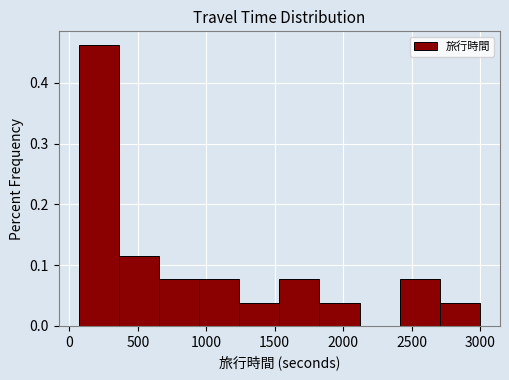

How tall is the bar that spans 2400 to 2700 on the x-axis? Neither the bar edges nor the heights are printed on the chart, so give them approximately, as read against the axes.

0.08